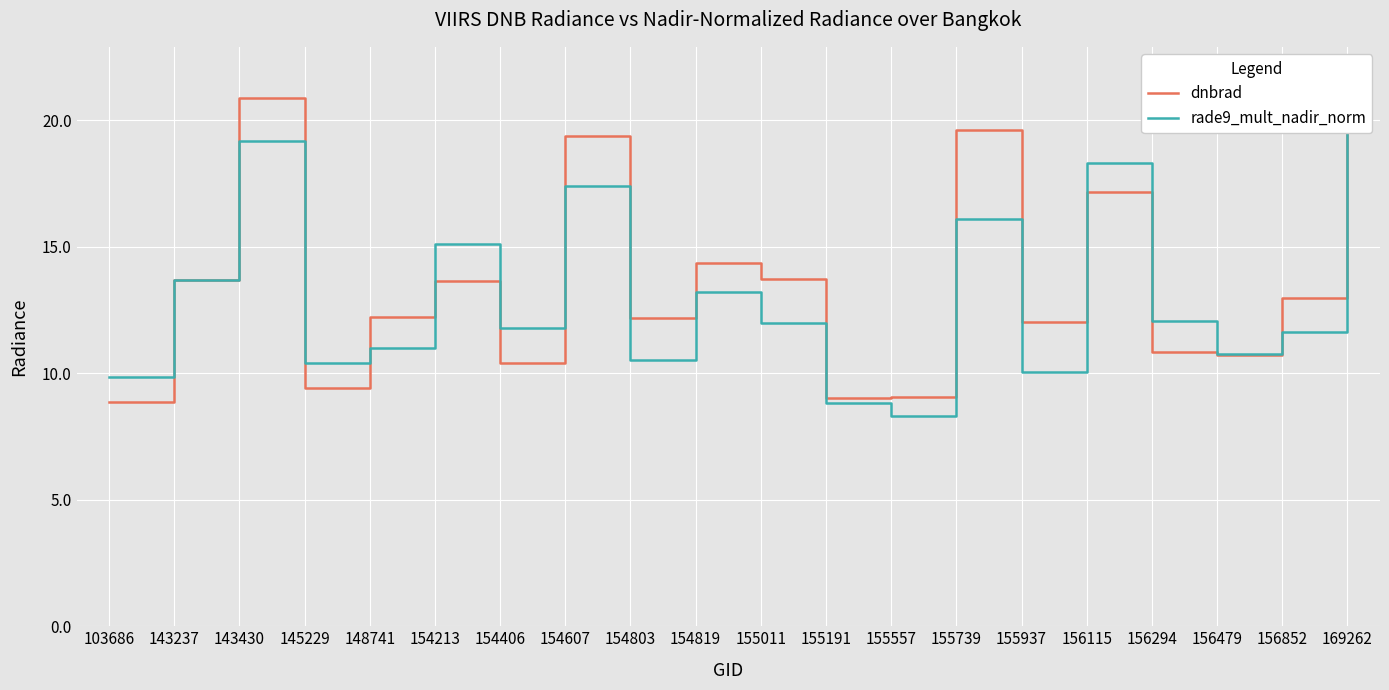

Reading right to left, extract all data points from this chart.

dnbrad: 169262=22.2	156852=13.0	156479=10.7	156294=10.8	156115=17.2	155937=12.0	155739=19.6	155557=9.0	155191=9.0	155011=13.7	154819=14.4	154803=12.2	154607=19.4	154406=10.4	154213=13.6	148741=12.2	145229=9.4	143430=20.9	143237=13.7	103686=8.8
rade9_mult_nadir_norm: 169262=19.9	156852=11.6	156479=10.8	156294=12.1	156115=18.3	155937=10.0	155739=16.1	155557=8.3	155191=8.8	155011=12.0	154819=13.2	154803=10.5	154607=17.4	154406=11.8	154213=15.1	148741=11.0	145229=10.4	143430=19.2	143237=13.7	103686=9.9